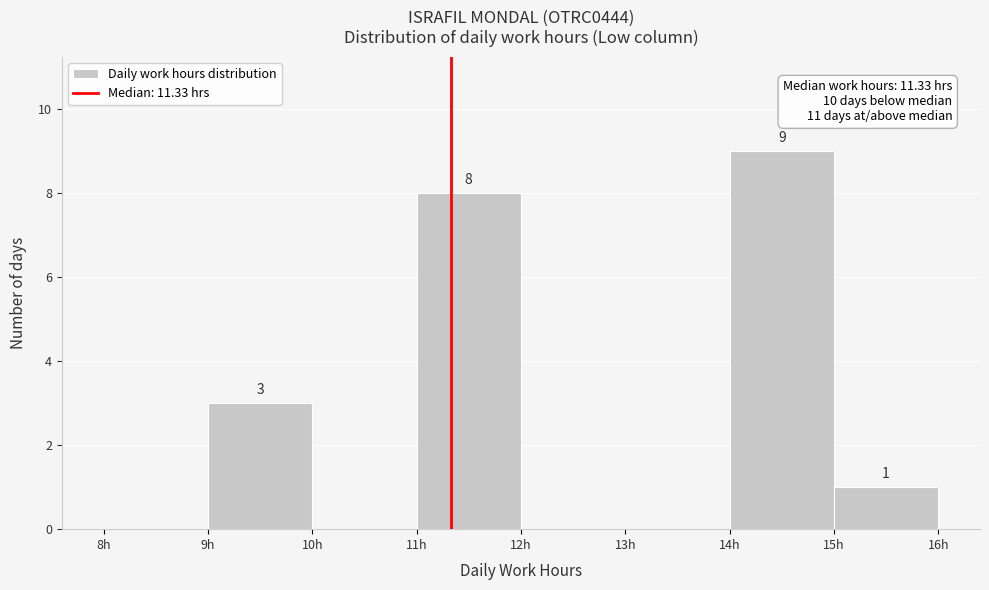

Over which range of the x-axis is the bar tallest?

14 to 15